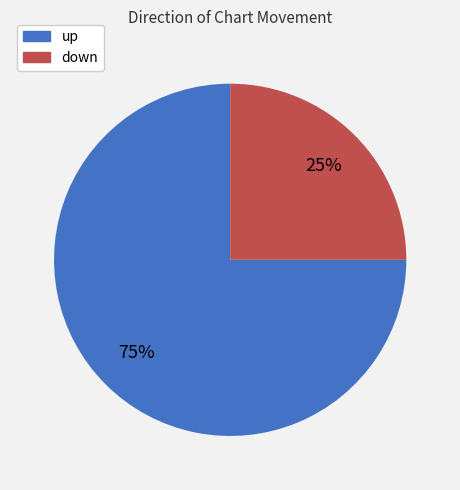

How many segments does this pie chart have?

2